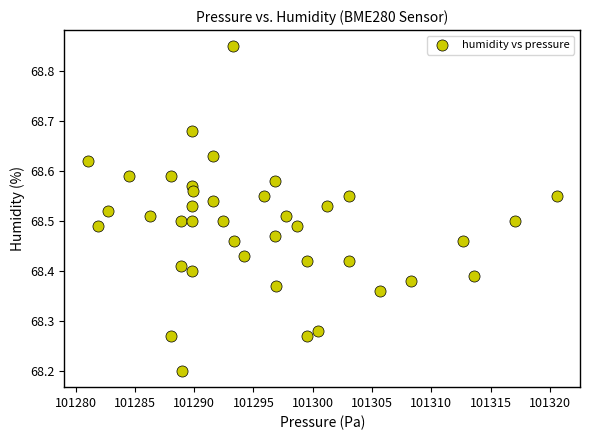

What is the range of X values (max minus min)?

39.5